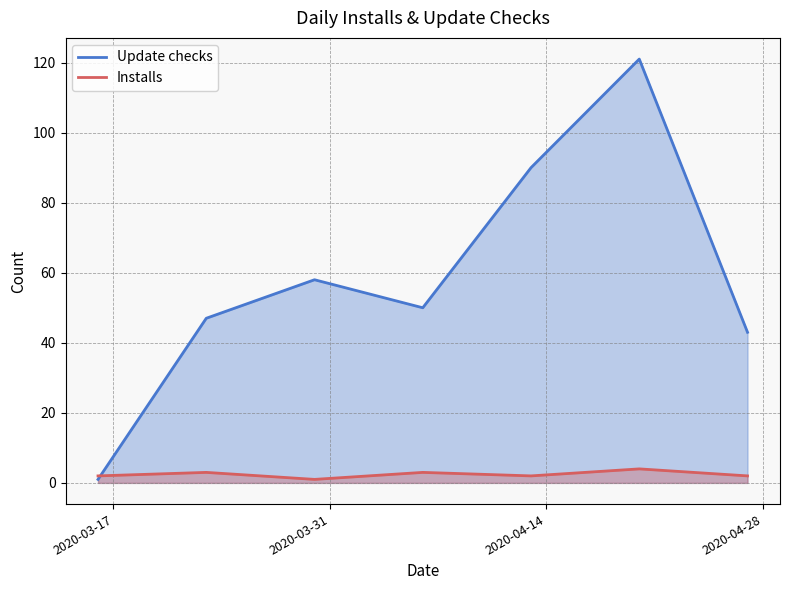

Which series has the largest range (max minus min)?

Update checks